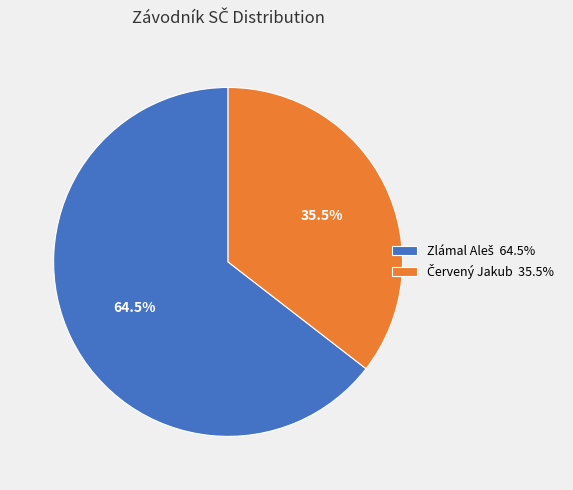

Does any single category account for the majority?

Yes